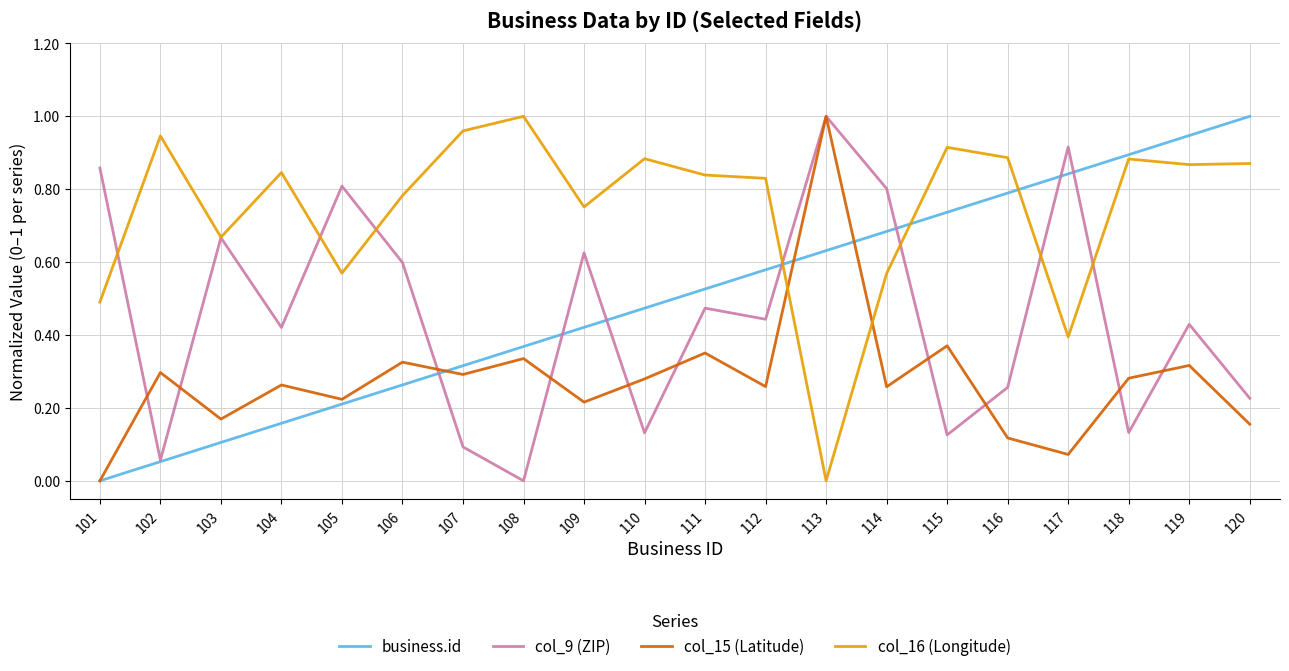

Which series has the largest total across all categories?

col_16 (Longitude)